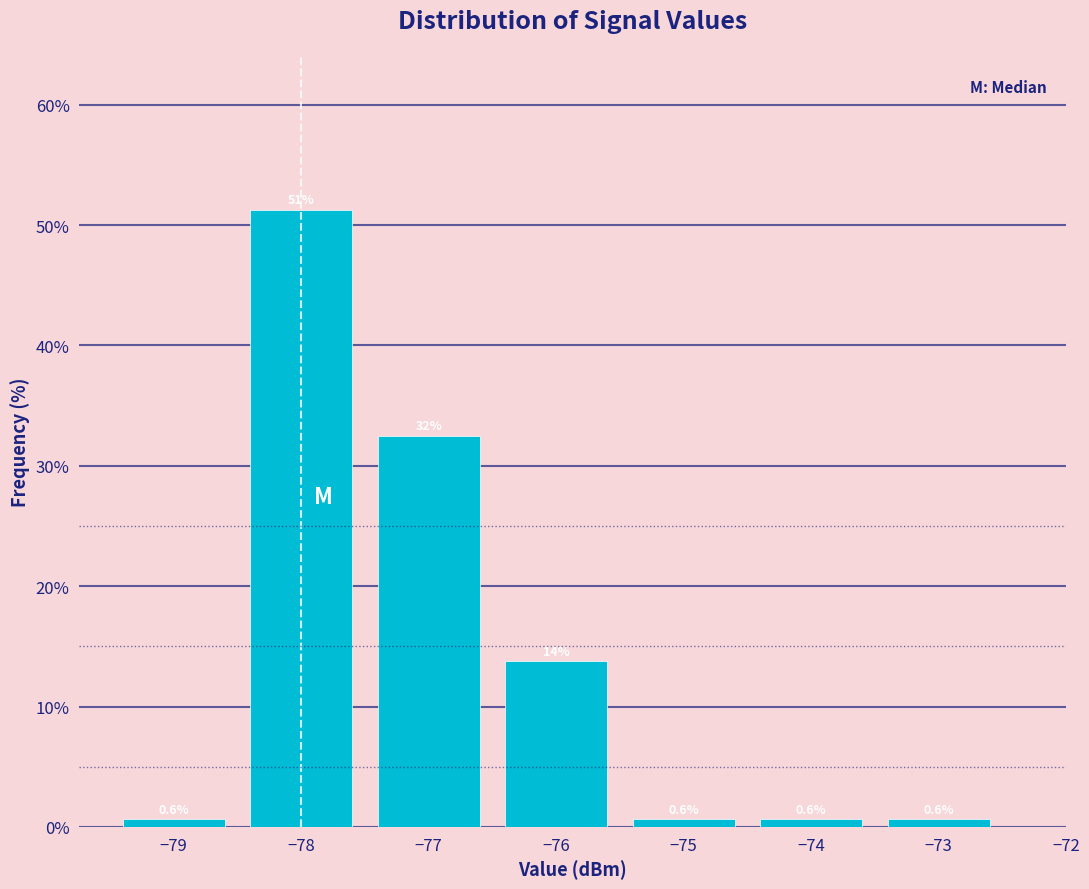

Over which range of the x-axis is the bar tallest?

-78.5 to -77.5